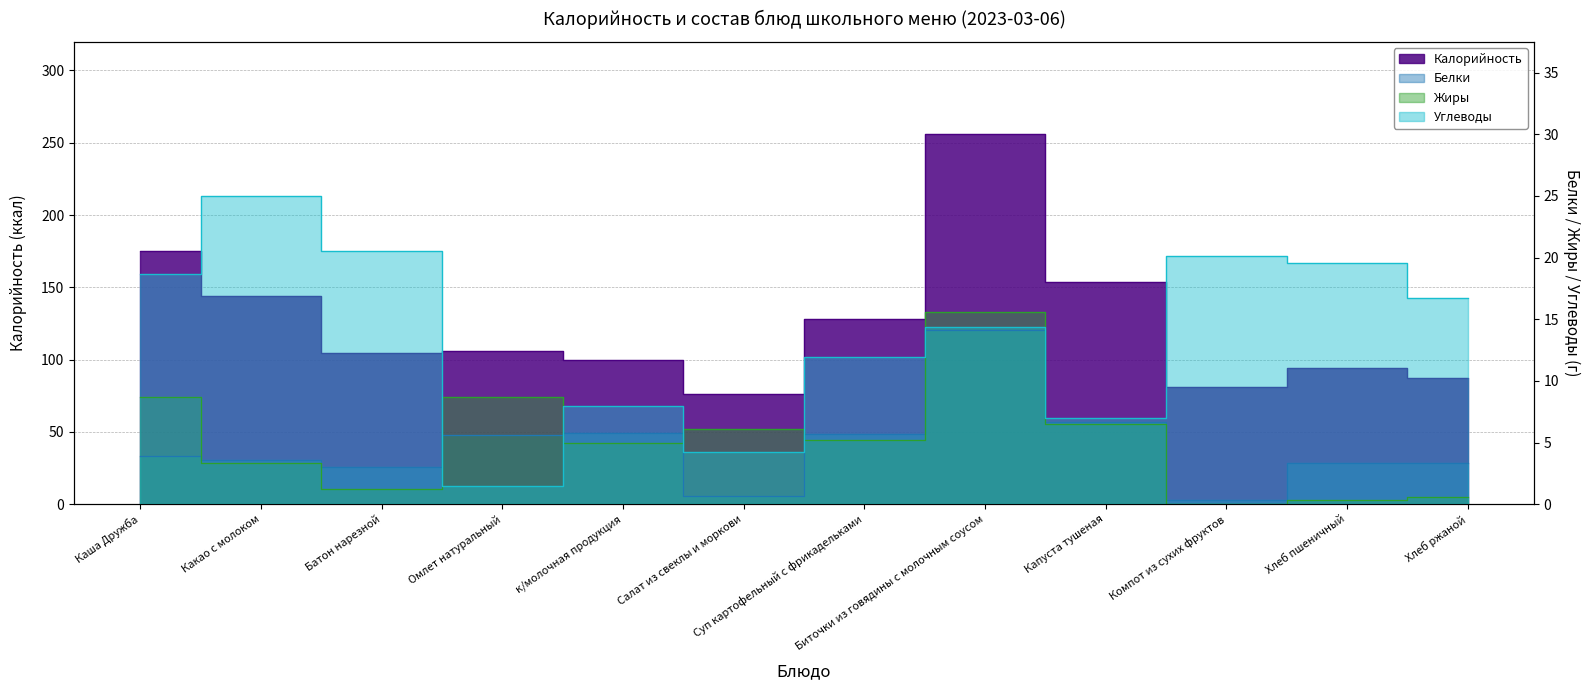

What is the difference between the second highest and second lowest values in the Углеводы series?

16.3